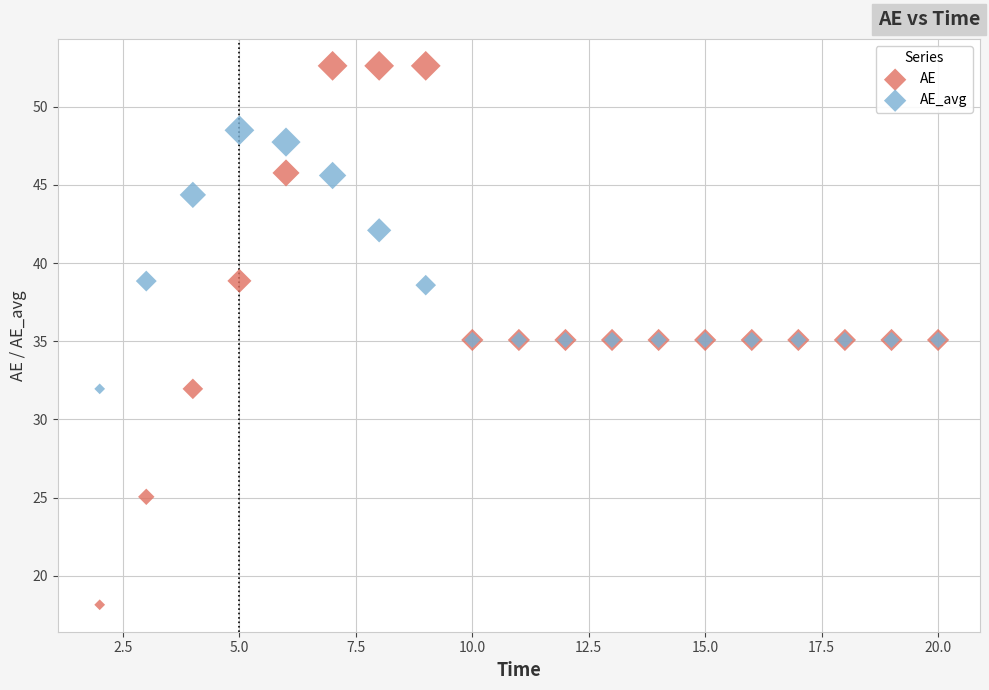

What are all the series names shown in the legend?

AE, AE_avg